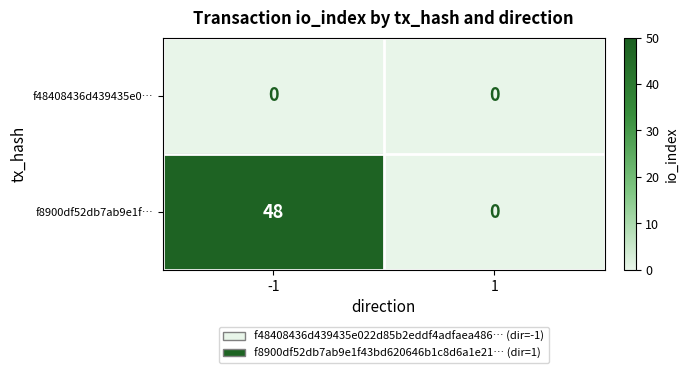

Which series has the largest total across all categories?

f8900df52db7ab9e1f…